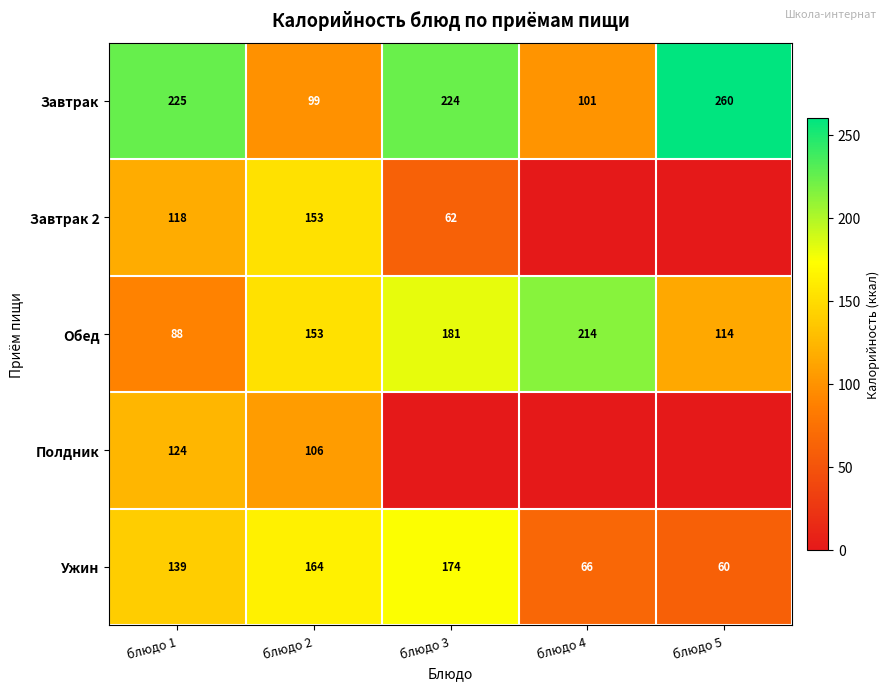

The value of Ужин at блюдо 4 is 99. True or false?

False